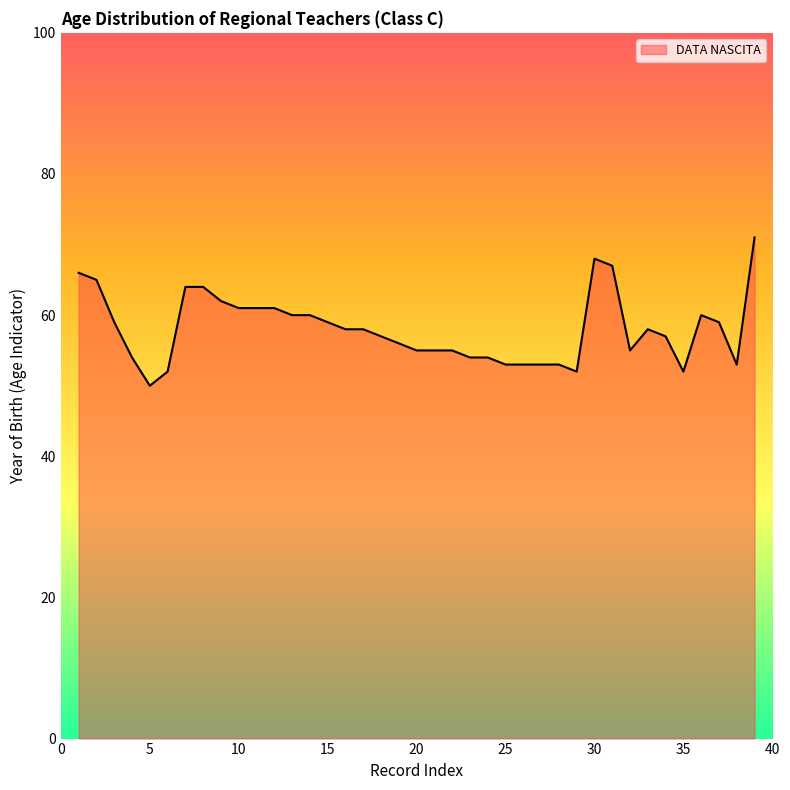

What is the greatest value displayed?

71